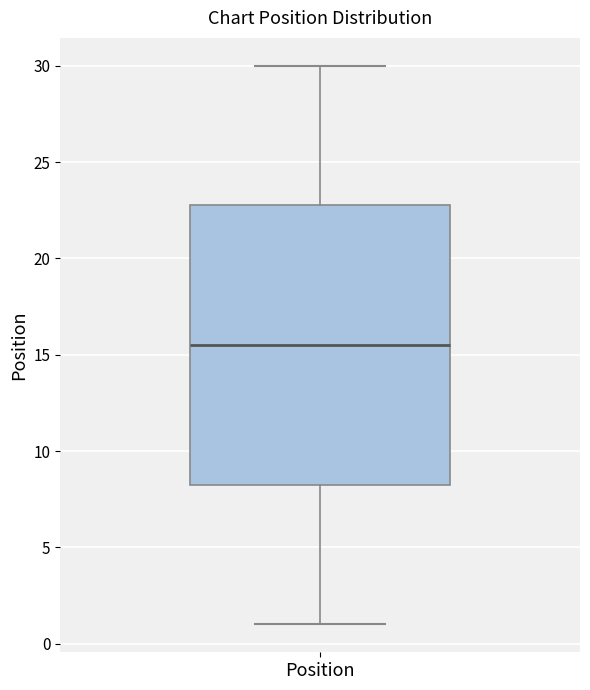

Transcribe this box plot: give where the median line is, the range the box spans, and where the two whiskers end, as read against the y-axis. The values are not printed on the chart, so give them approximately, as read against the axis.

median 15.5, box 8.5 to 23.0, whiskers 1.0 to 30.0